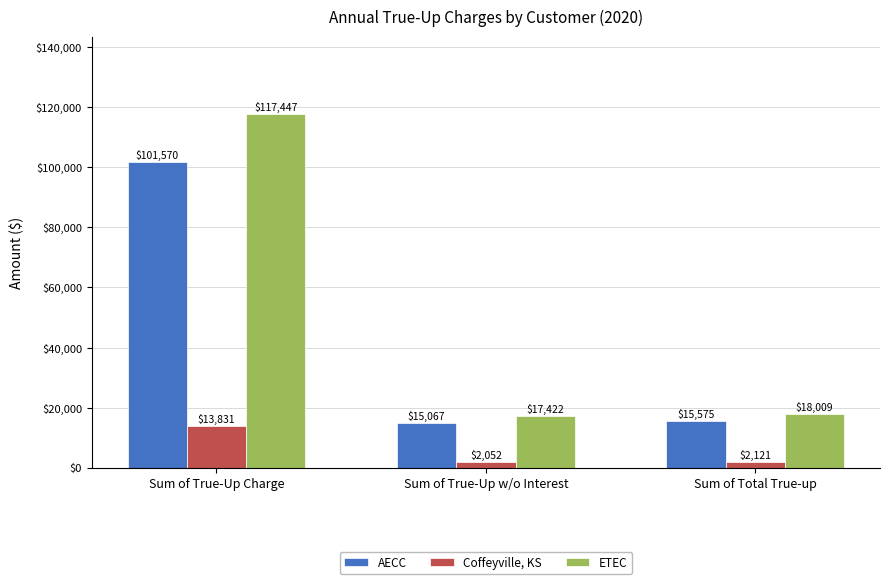

Where is Coffeyville, KS nearest to the value 7941?

Sum of Total True-up